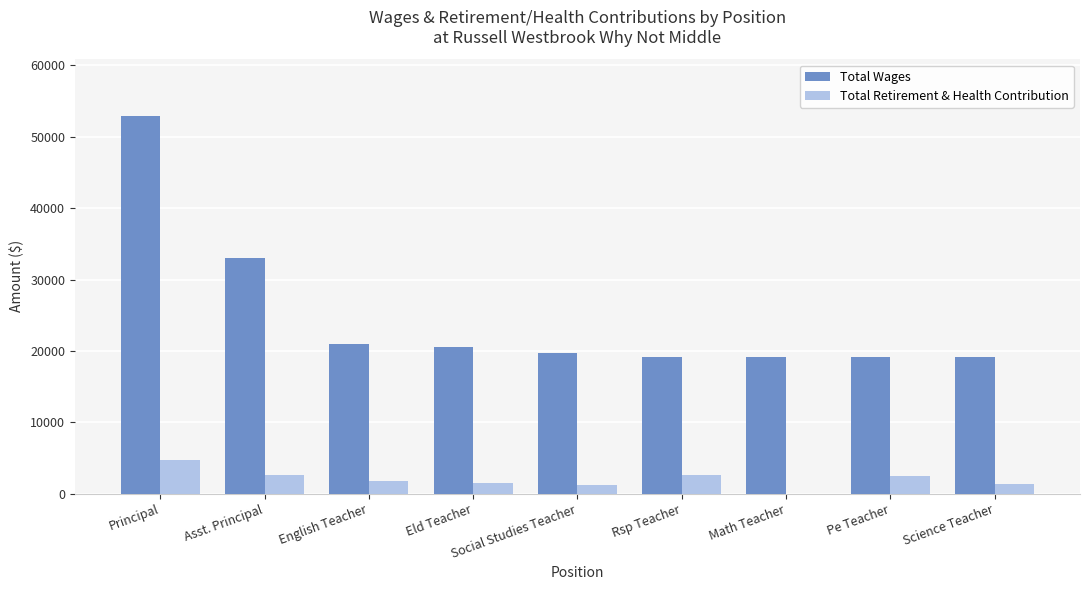

What is the sum of the Total Retirement & Health Contribution values at Eld Teacher and Social Studies Teacher?

2770